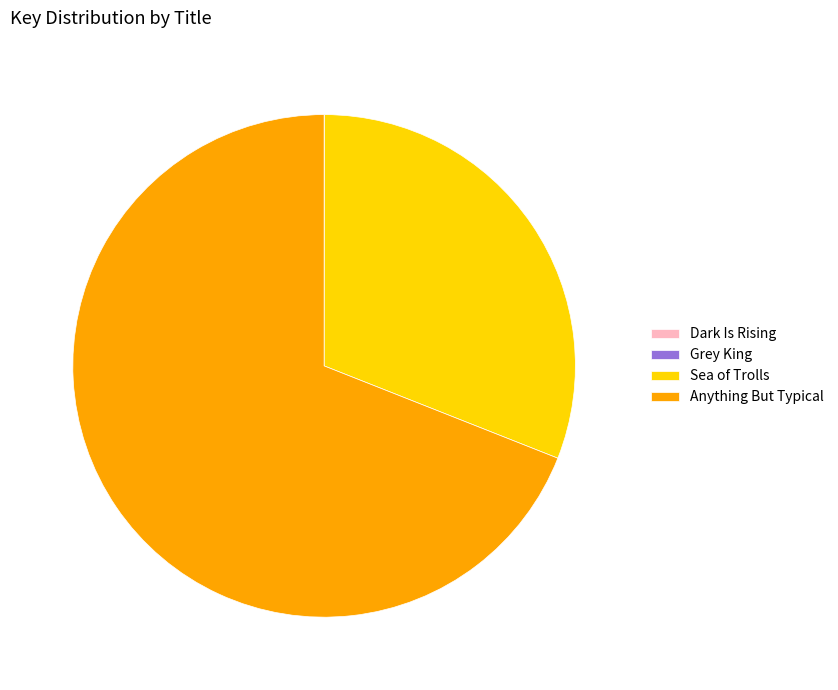

The Sea of Trolls slice represents 41% of the pie. True or false?

False